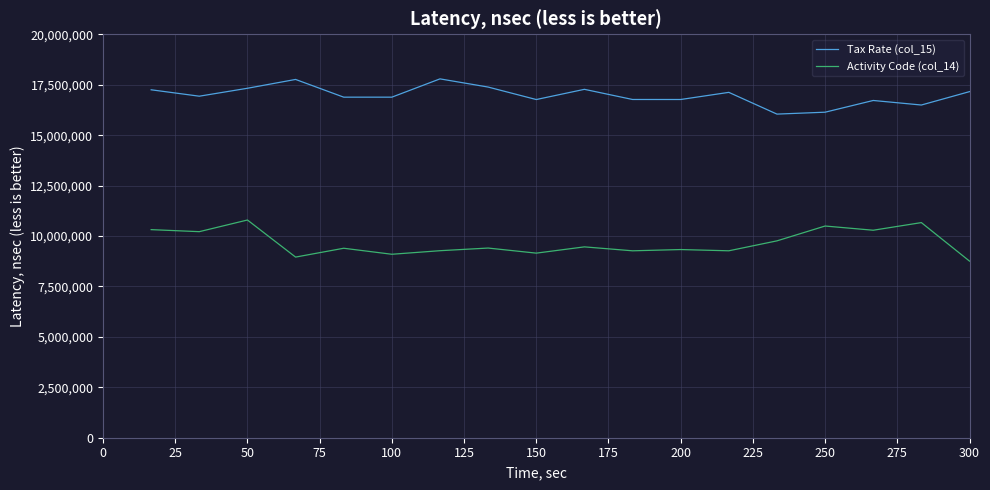

True or false: Tax Rate (col_15) and Activity Code (col_14) cross at least once.

False